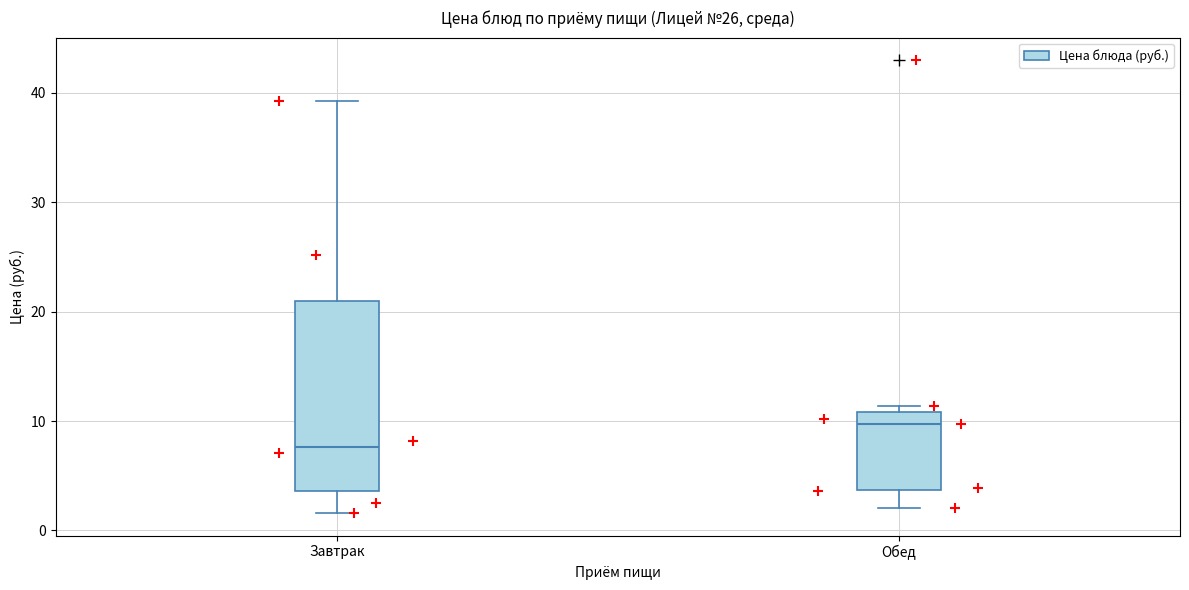

Reading left to right, transcribe this box plot: for each box, give where its median line is, the range the box spans, and where its two whiskers end, as read against the y-axis. The values are not printed on the chart, so give them approximately, as read against the axis.

Завтрак: median 8, box 4 to 21, whiskers 2 to 39
Обед: median 10, box 4 to 11, whiskers 2 to 11 (just above the box's upper edge)